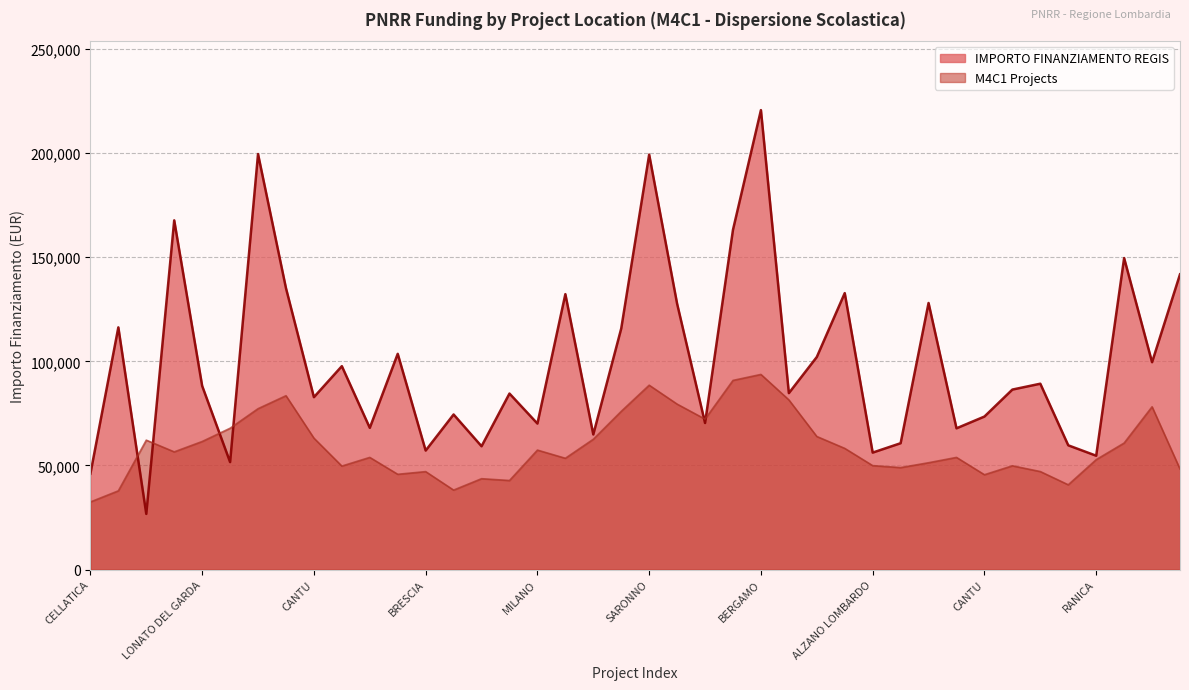

The chart shows a value of 135157.2 at LECCO. True or false?

True